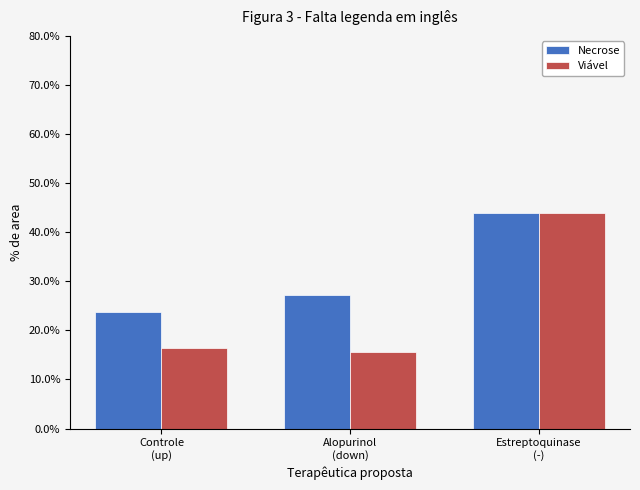

List the series in order of their overall mean, lowest first.

Viável, Necrose